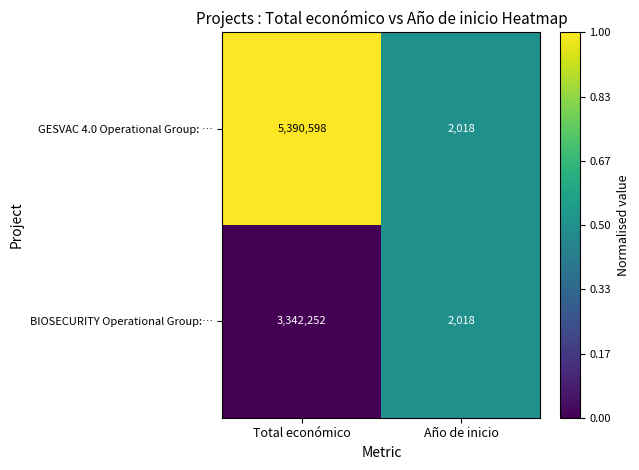

What is the highest value of the GESVAC 4.0 Operational Group: … series?

5390598